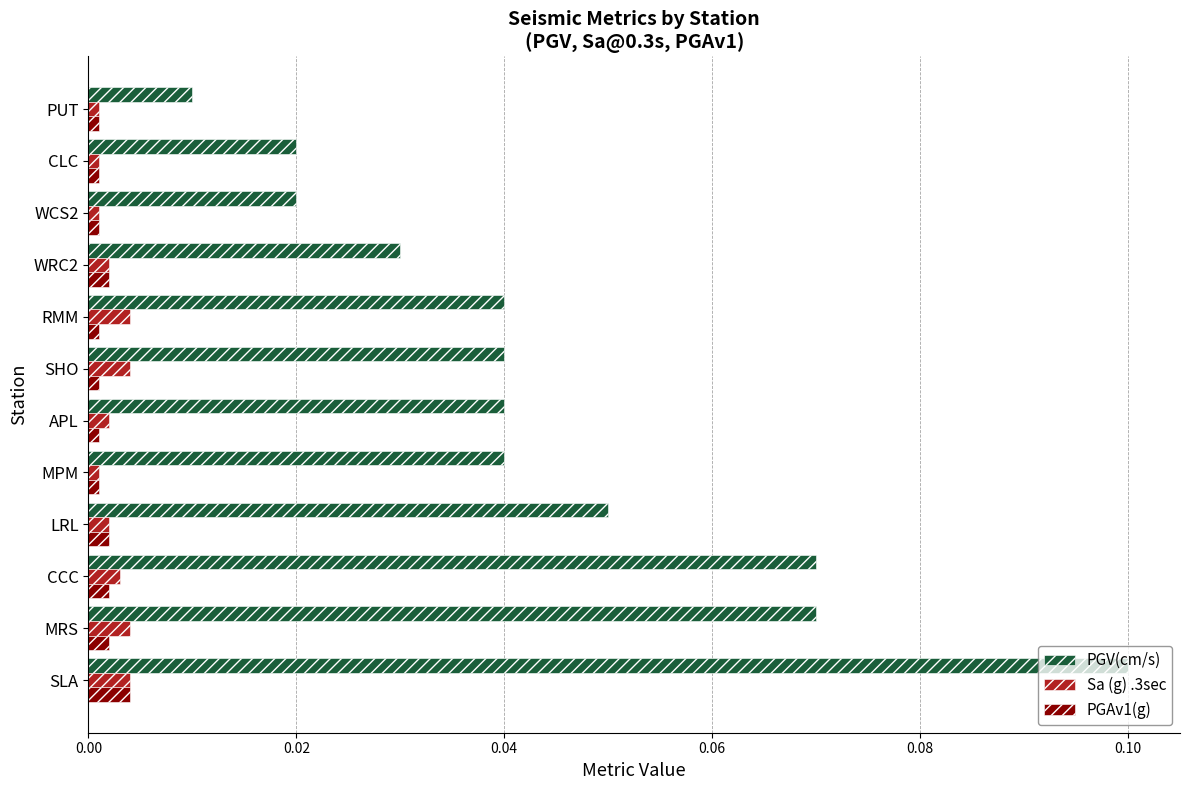

The value of PGV(cm/s) at CCC is 0.1. True or false?

True